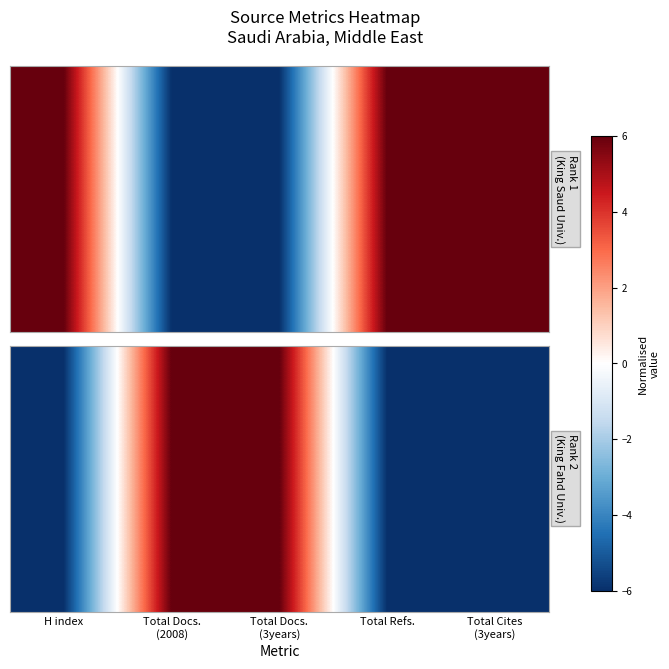

What is the difference between the second highest and second lowest values?

12